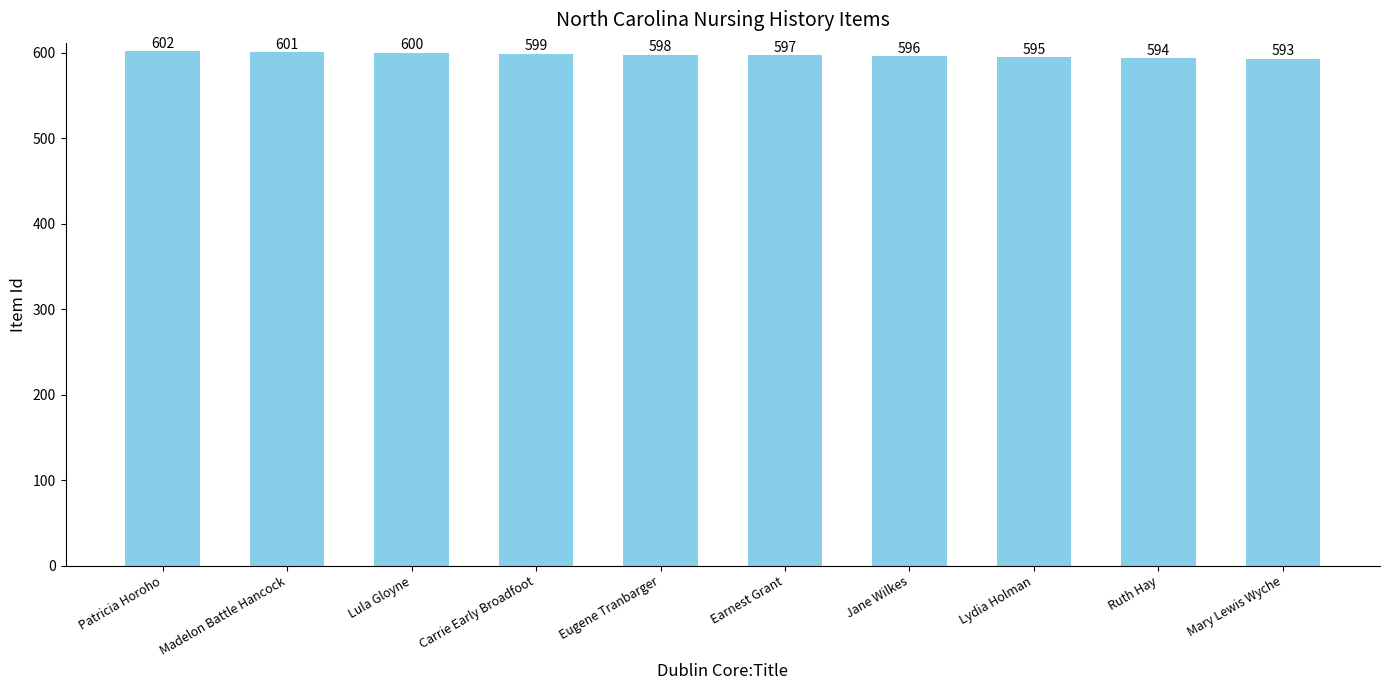

What is the change in value from Lula Gloyne to Earnest Grant?

-3